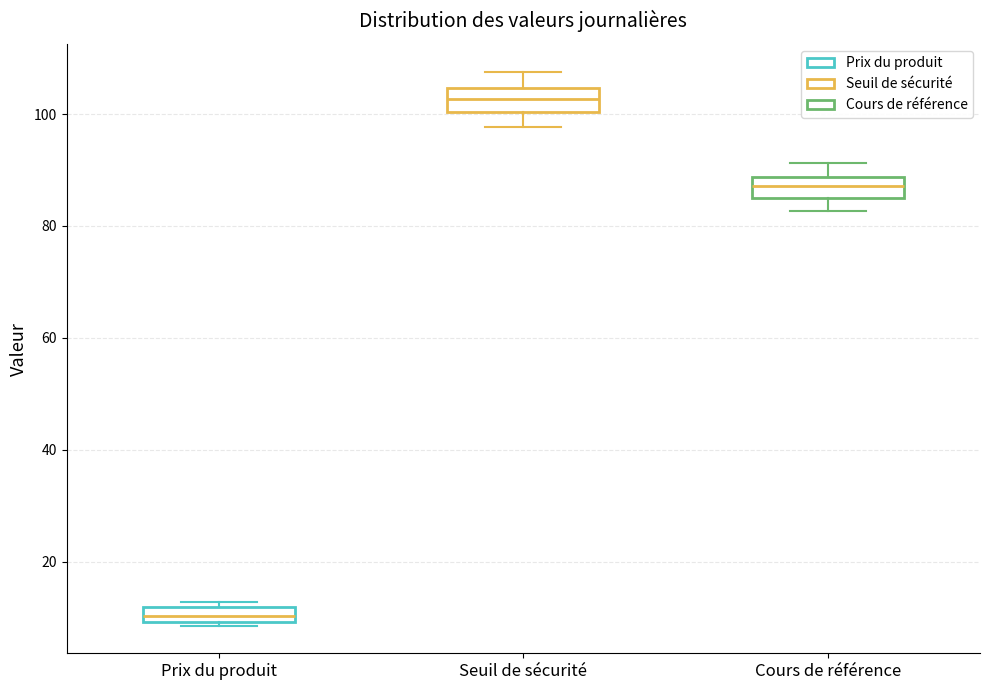

Which box has the lowest median line?

Prix du produit